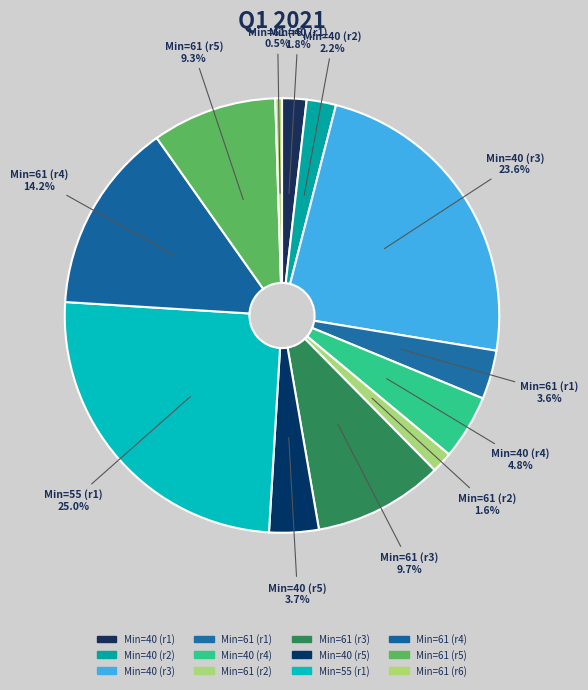

Does Min=40 (r1) account for over 50% of the chart?

No